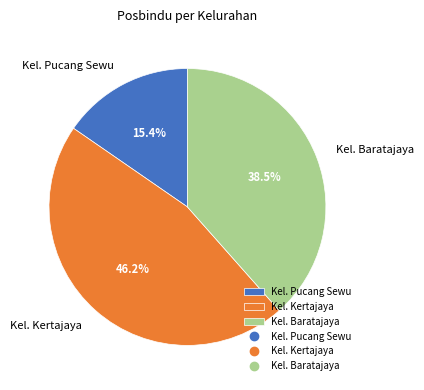

Is it true that Kel. Baratajaya is 49% of the pie?

False